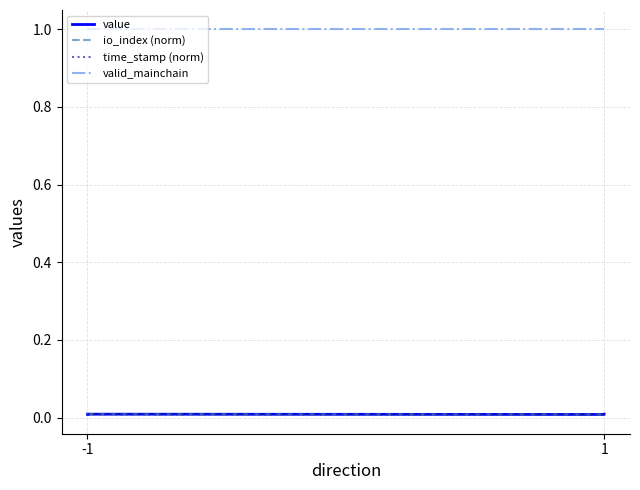

How many lines are shown in the chart?

4